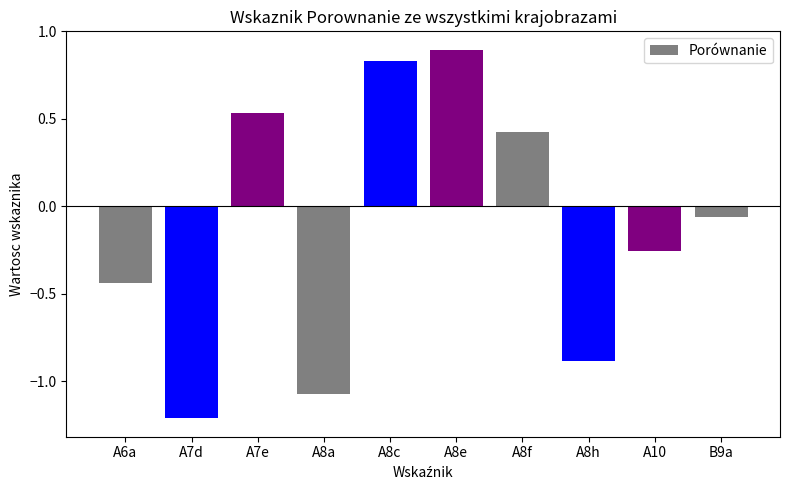

How many bars are there in total?

10